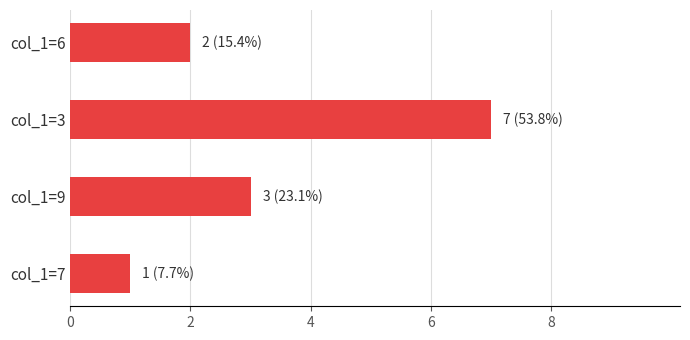

What is the greatest value displayed?

7